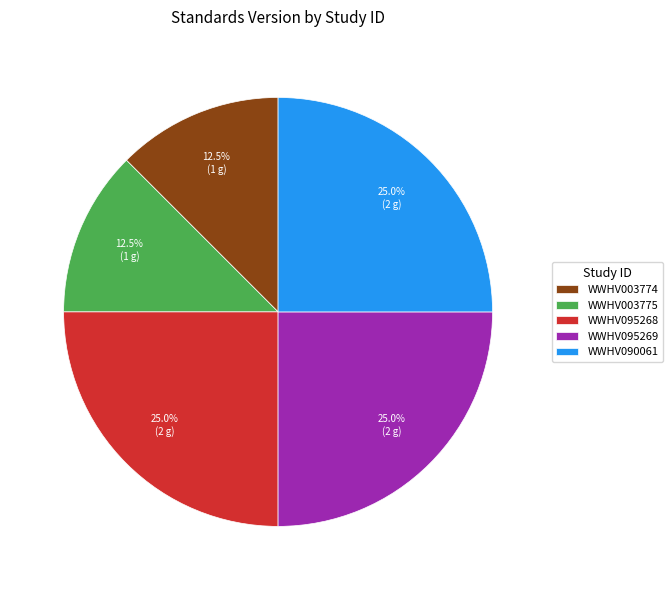

Does any single category account for the majority?

No